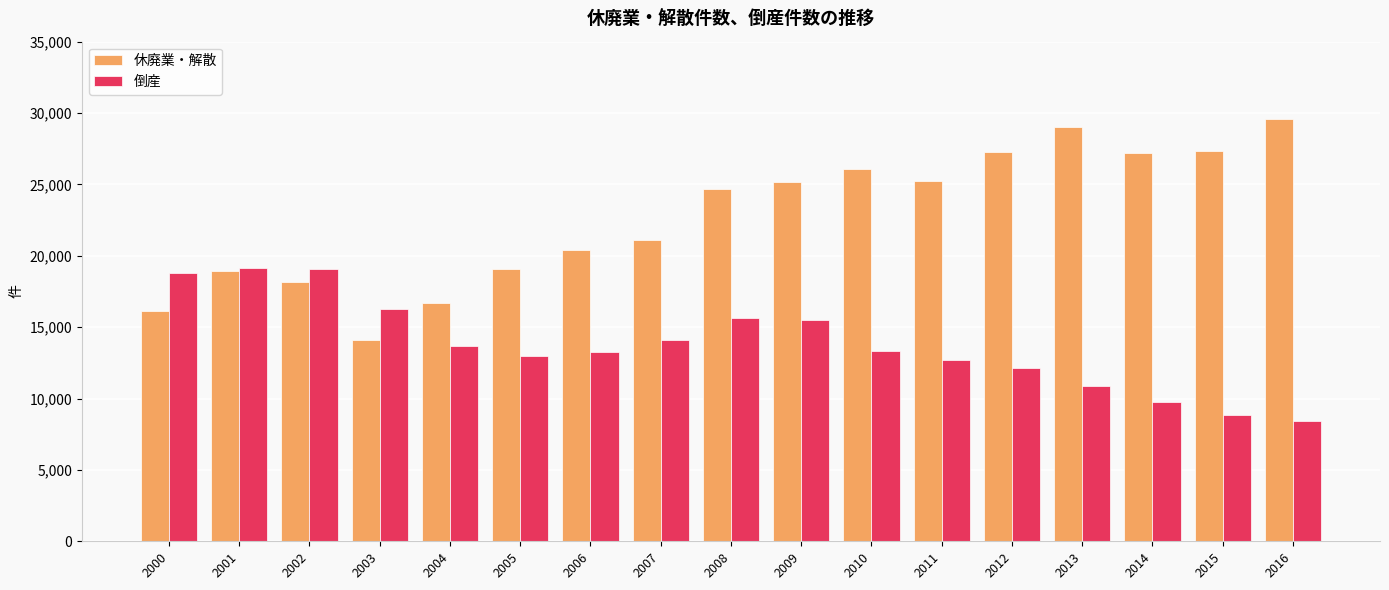

Which series has the widest spread of values?

休廃業・解散